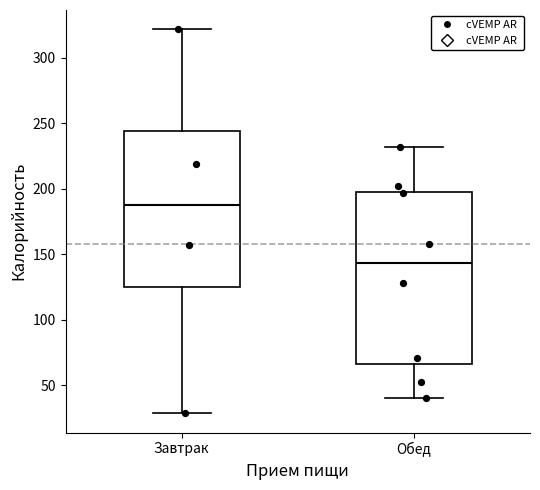

Reading left to right, transcribe this box plot: for each box, give where its median line is, the range the box spans, and where its two whiskers end, as read against the y-axis. The values are not printed on the chart, so give them approximately, as read against the axis.

Завтрак: median 190, box 125 to 245, whiskers 30 to 320
Обед: median 145, box 65 to 200, whiskers 40 to 230